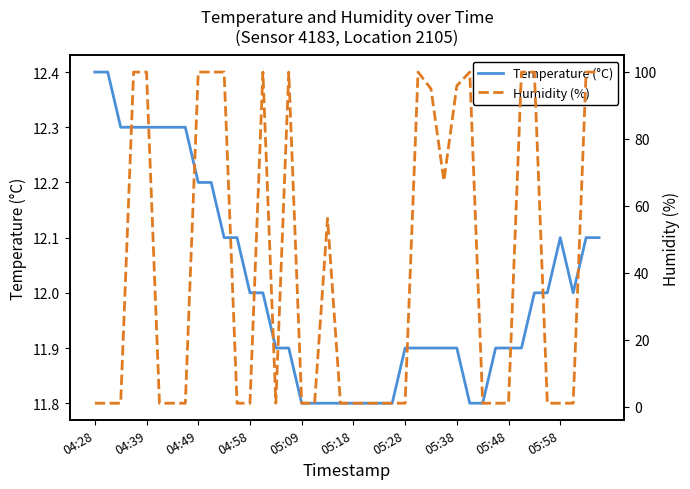

The Temperature (°C) series shows 12.3 at 04:39. True or false?

True